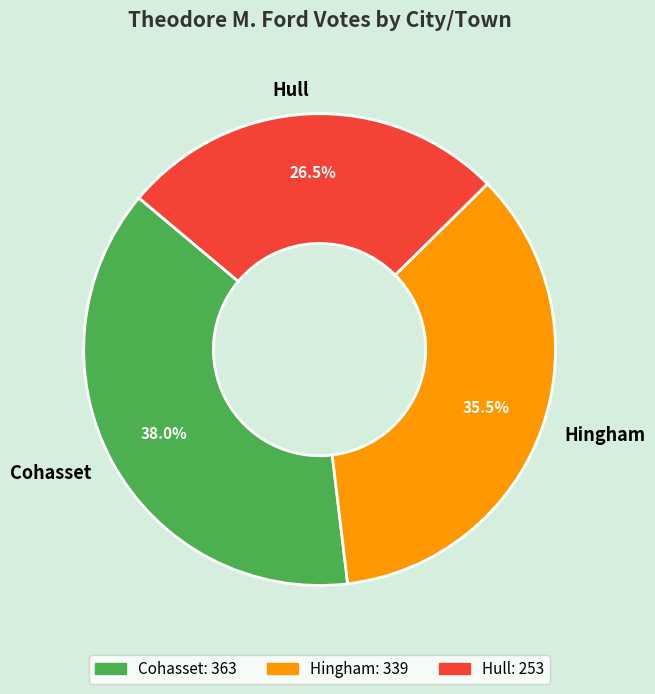

To the nearest percent, what is the average slice percentage?

33%